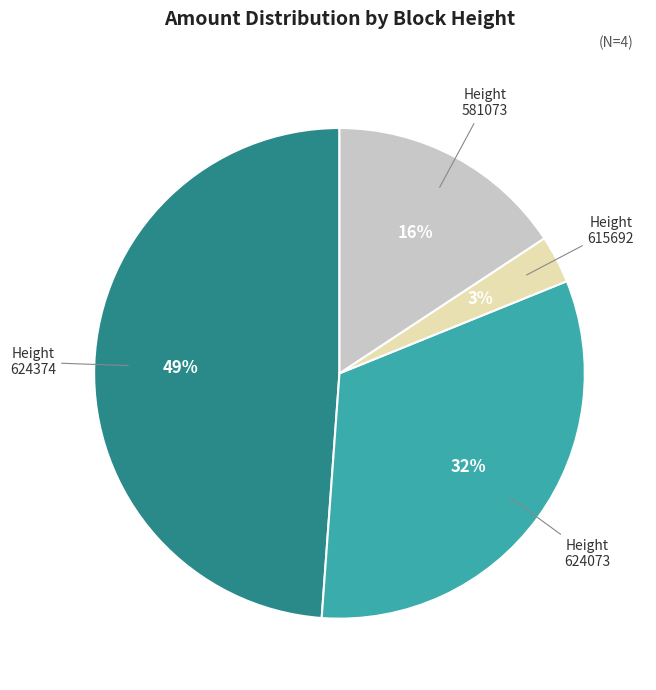

Is the sum of 624073 and 624374 greater than half?

Yes